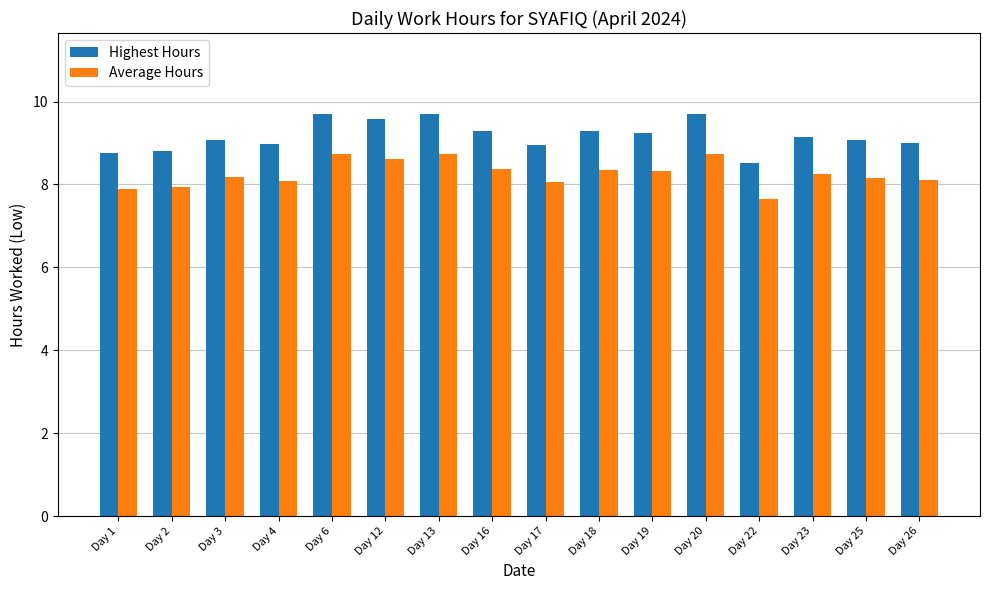

What is the sum of the Average Hours values at Day 1 and Day 18?

16.2